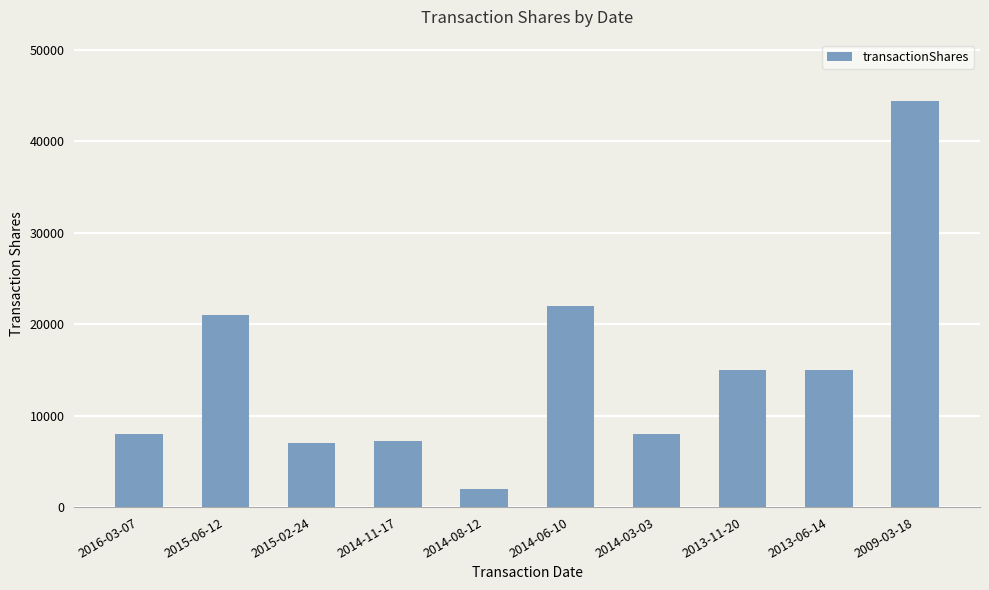

The value at 2009-03-18 is 62234. True or false?

False